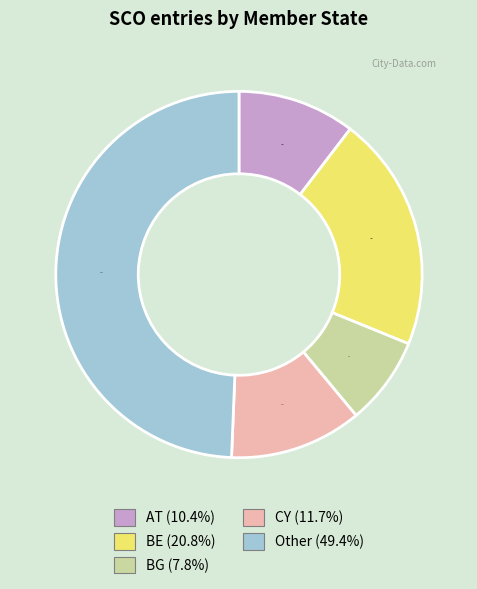

Count the number of slices in the pie.

5